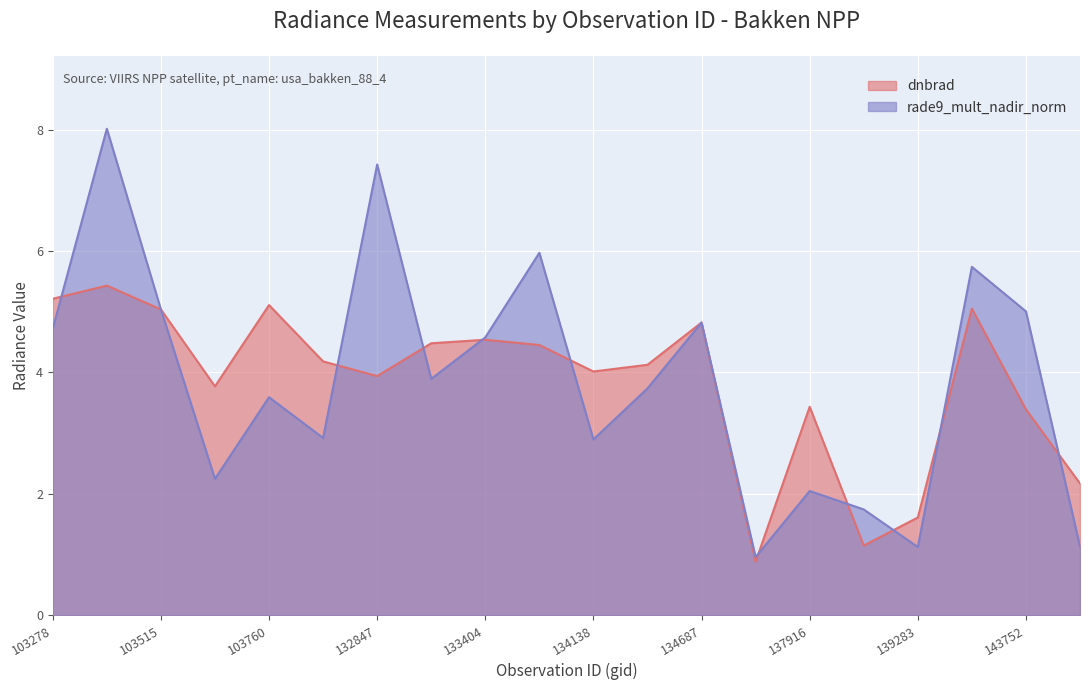

The value of dnbrad at 143752 is 6.0. True or false?

False